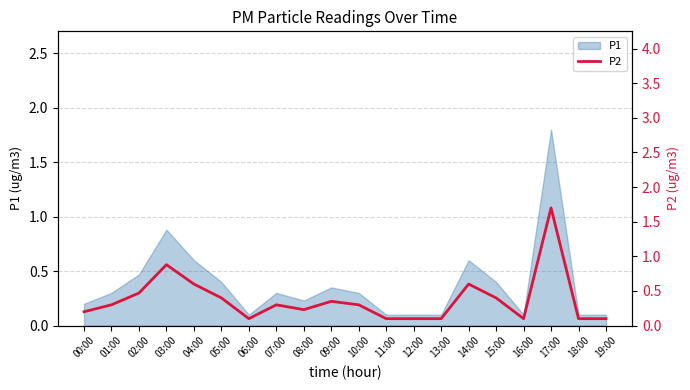

The value of P1 at 00:00 is 0.3. True or false?

False